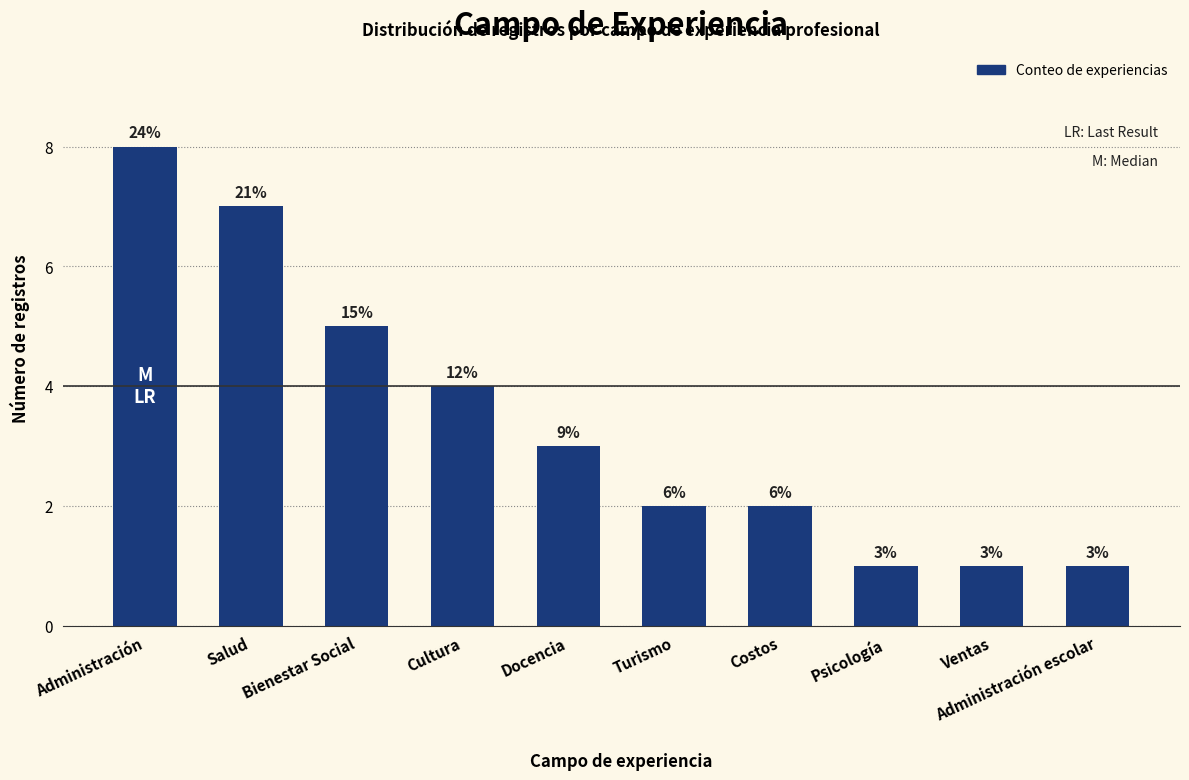

What is the sum of all values?

34